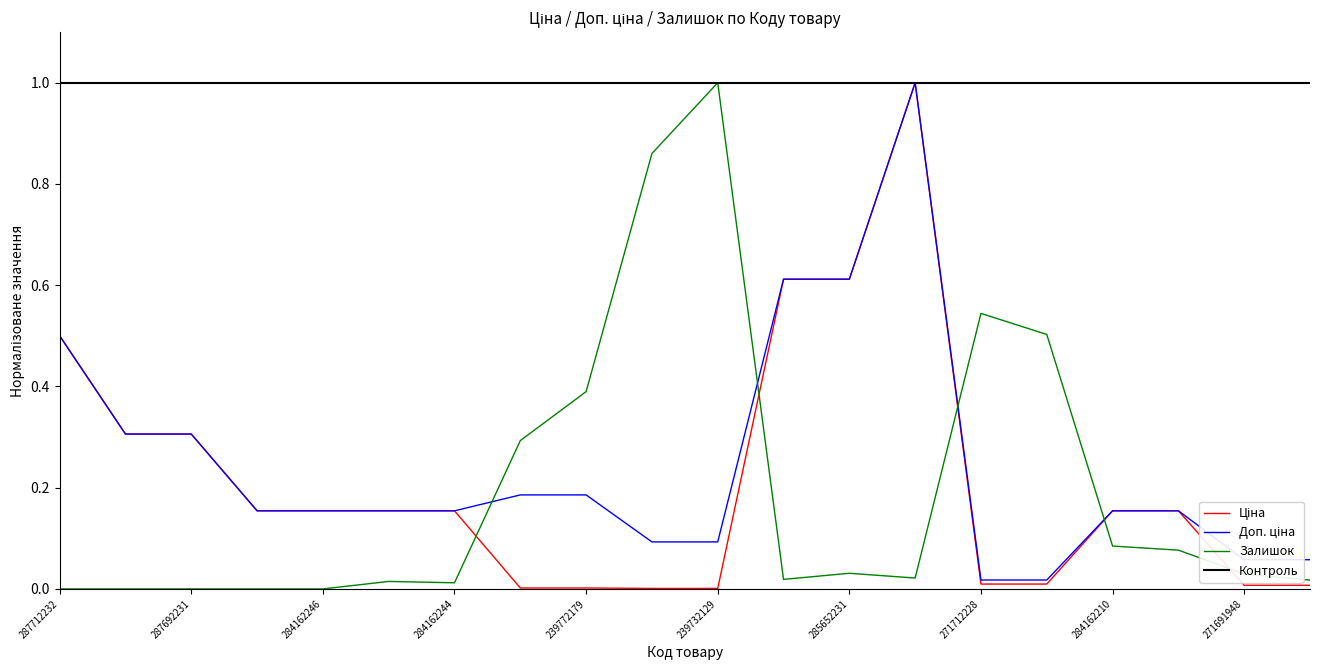

What is the greatest value displayed?

1.0